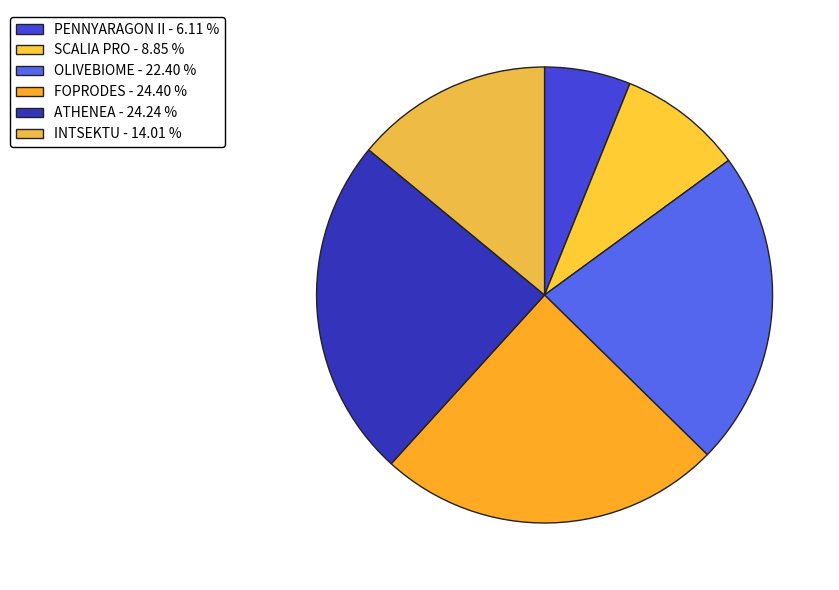

Rank the categories by value from highest to lowest.

FOPRODES, ATHENEA, OLIVEBIOME, INTSEKTU, SCALIA PRO, PENNYARAGON II